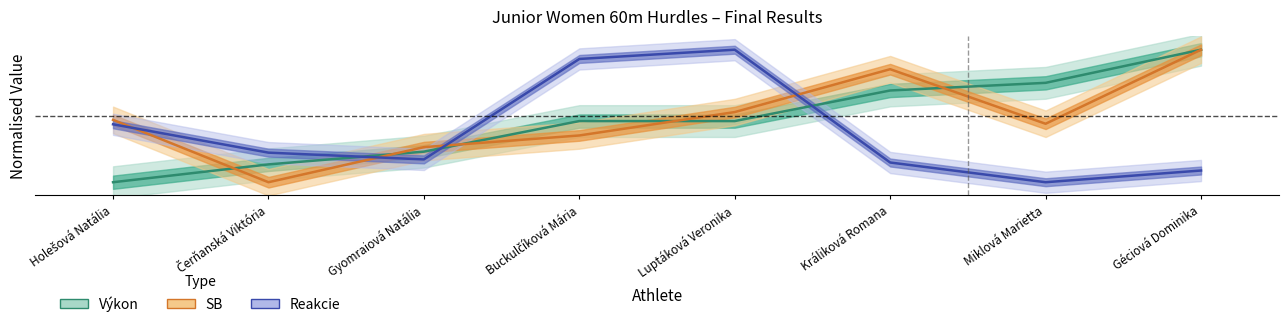

Which category has the highest value in the Reakcie series?

Luptáková Veronika